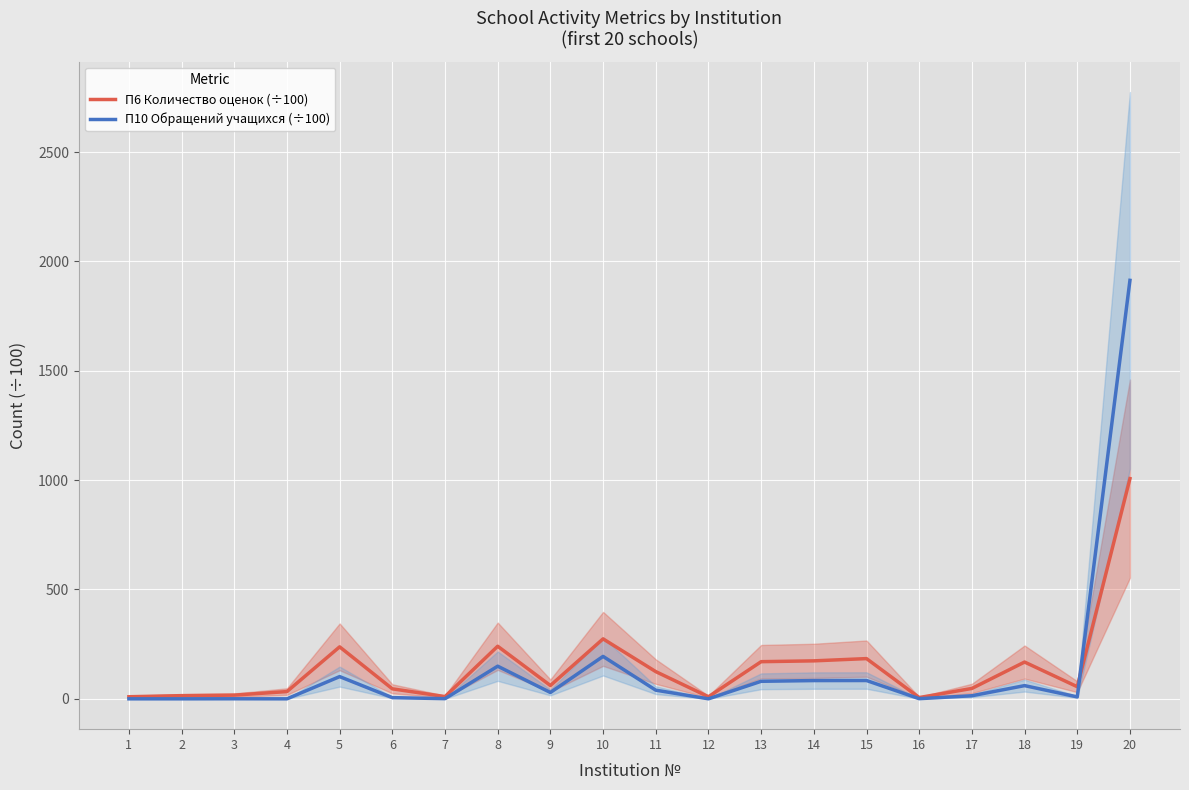

Read the П10 Обращений учащихся (÷100) value at 10.

194.0